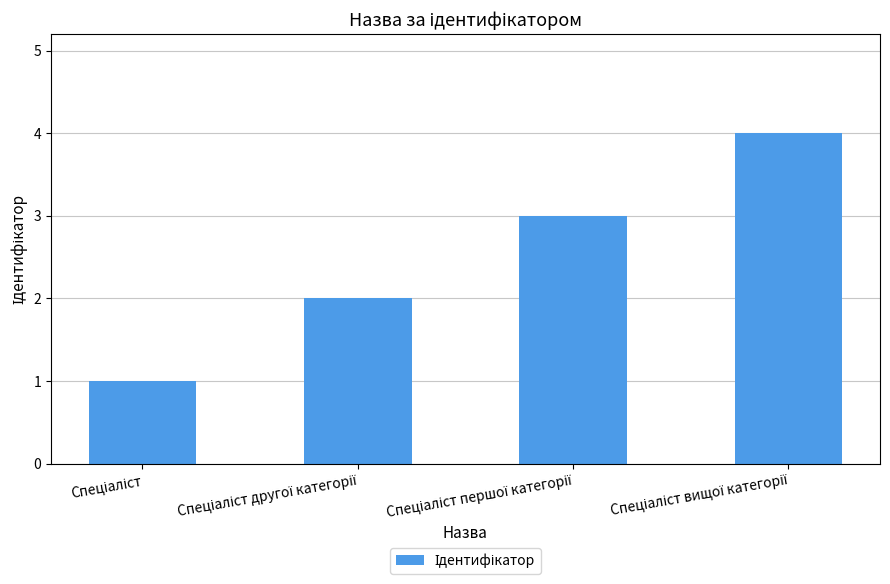

What is the sum of all values?

10